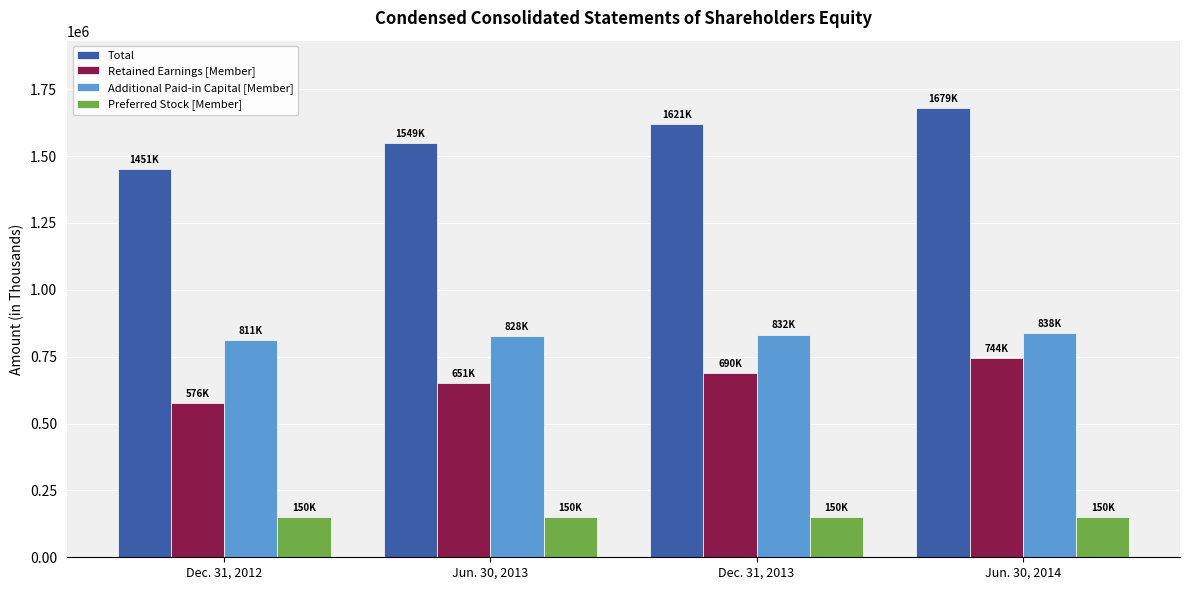

What is the sum of the Retained Earnings [Member] values at Dec. 31, 2012 and Dec. 31, 2013?

1265716